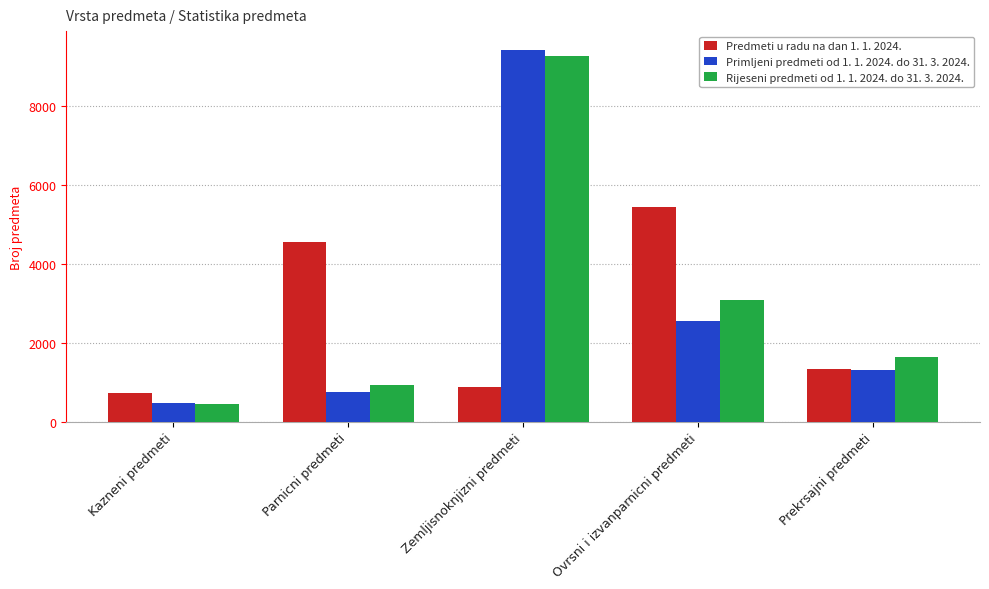

Are the bars horizontal?

No